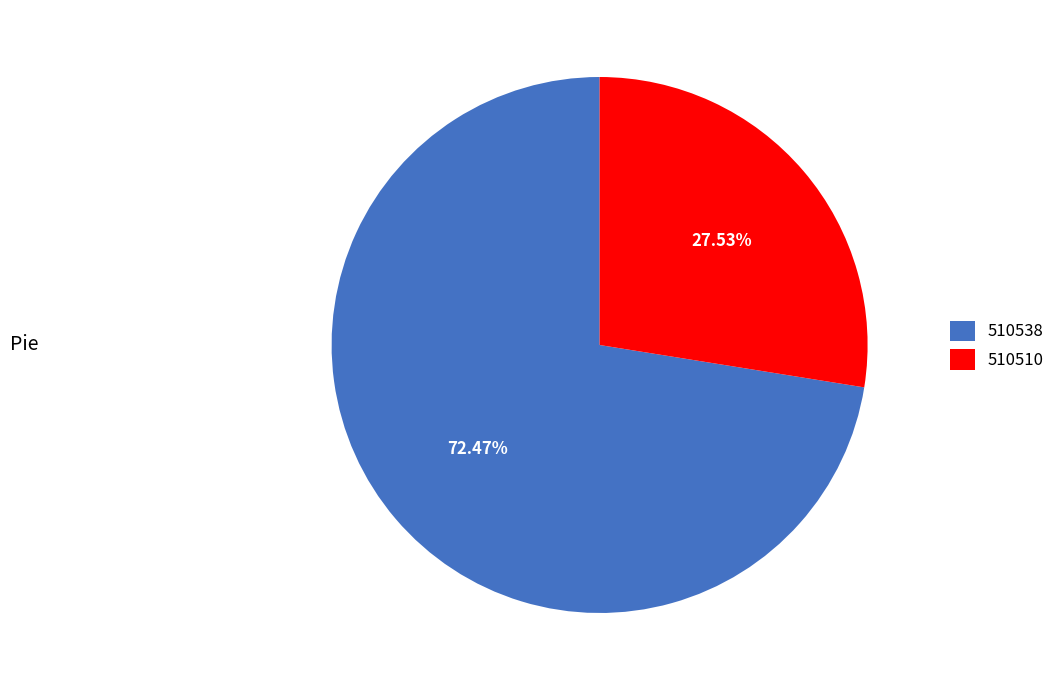

To the nearest percent, what portion does 510538 represent?

72%